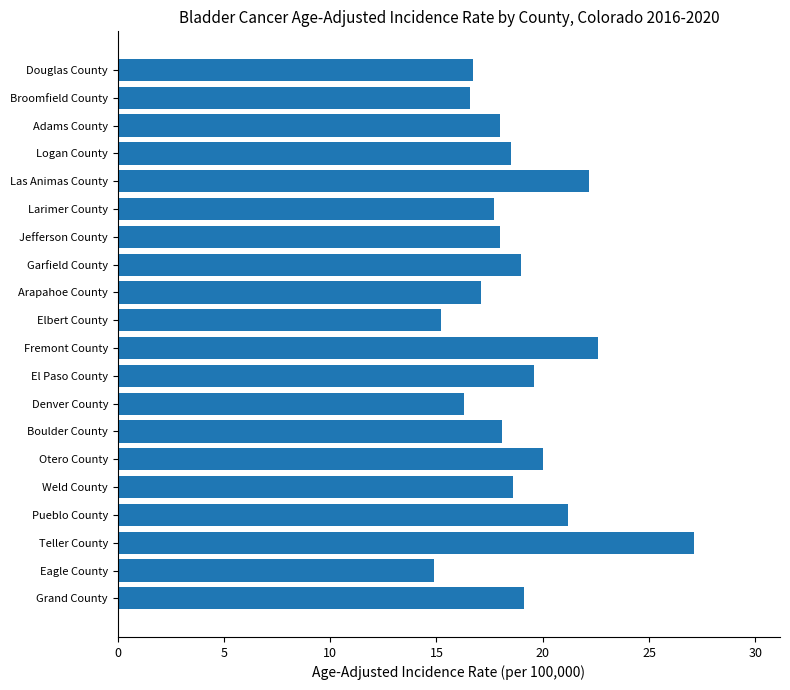

What is the maximum value shown in the chart?

27.1